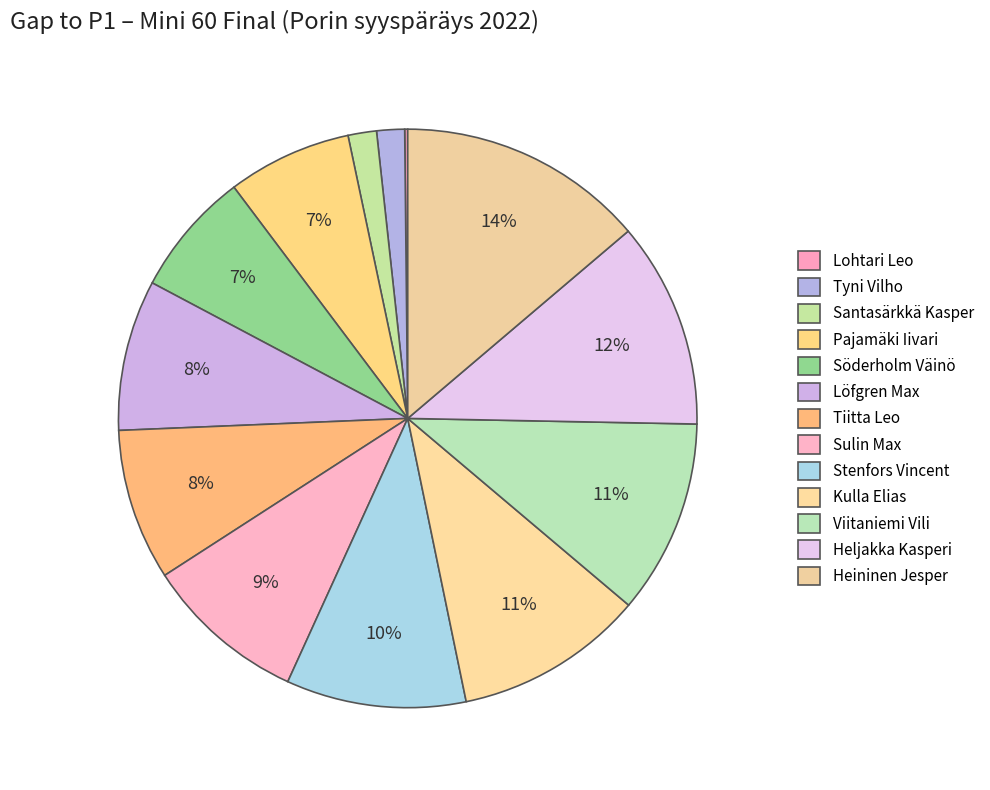

What is the smallest slice in the pie chart?

Lohtari Leo